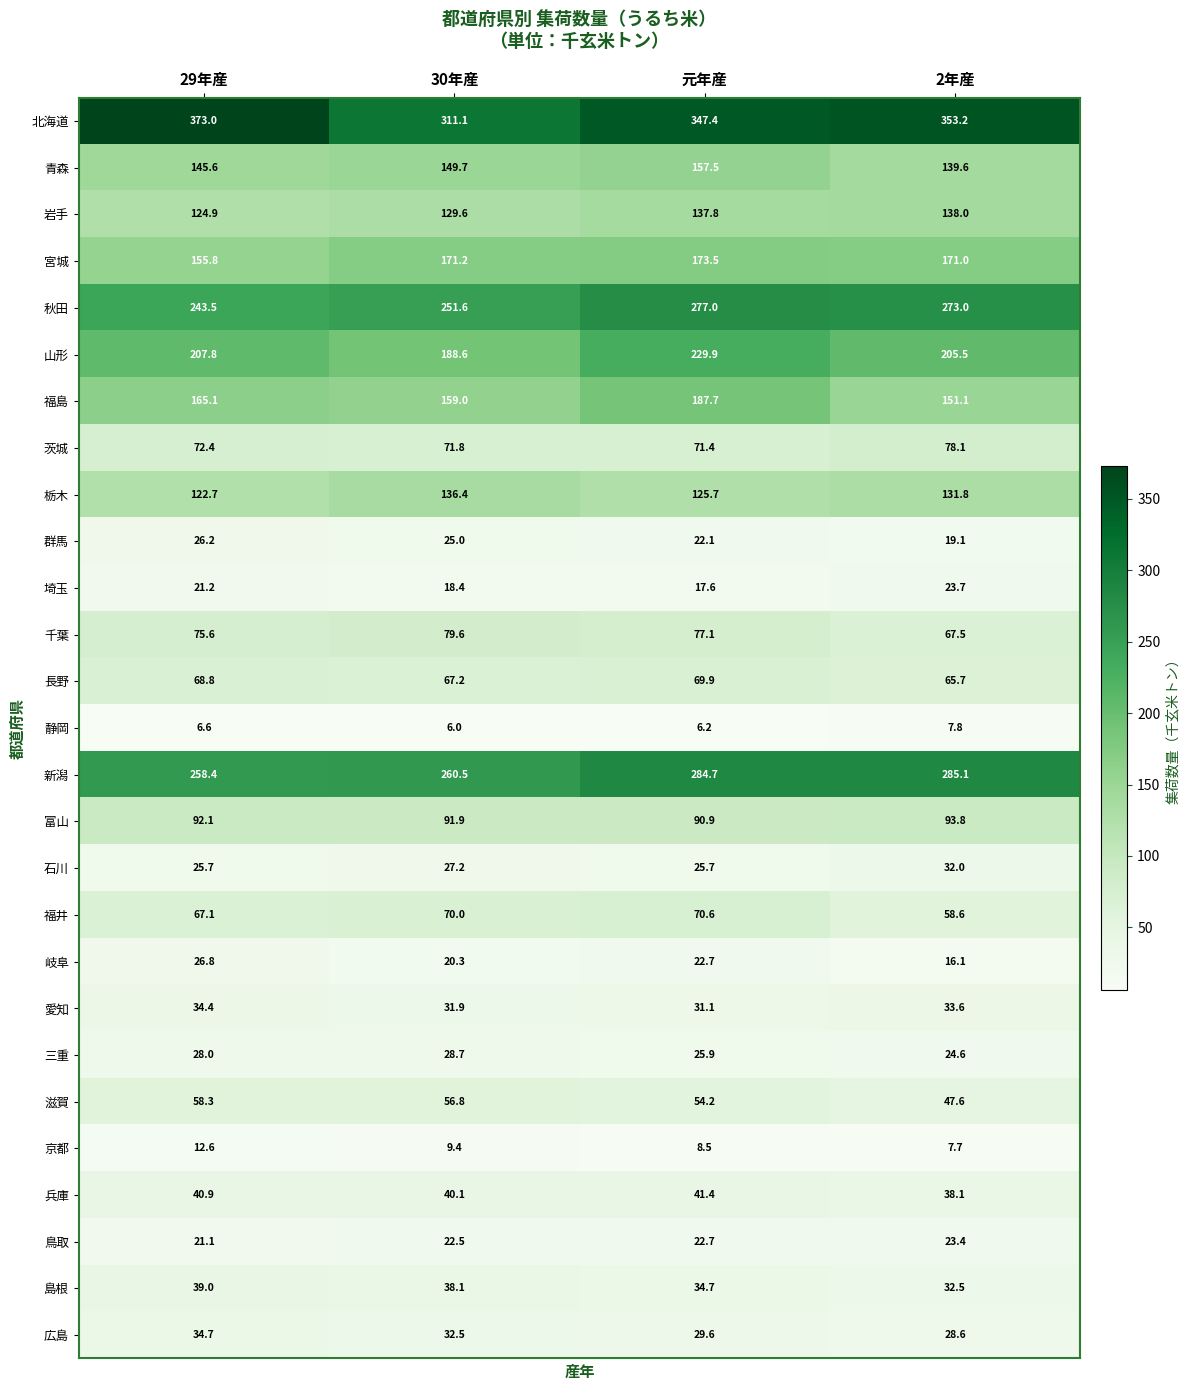

At 30年産, list the series in order from largest to smallest.

北海道, 新潟, 秋田, 山形, 宮城, 福島, 青森, 栃木, 岩手, 富山, 千葉, 茨城, 福井, 長野, 滋賀, 兵庫, 島根, 広島, 愛知, 三重, 石川, 群馬, 鳥取, 岐阜, 埼玉, 京都, 静岡